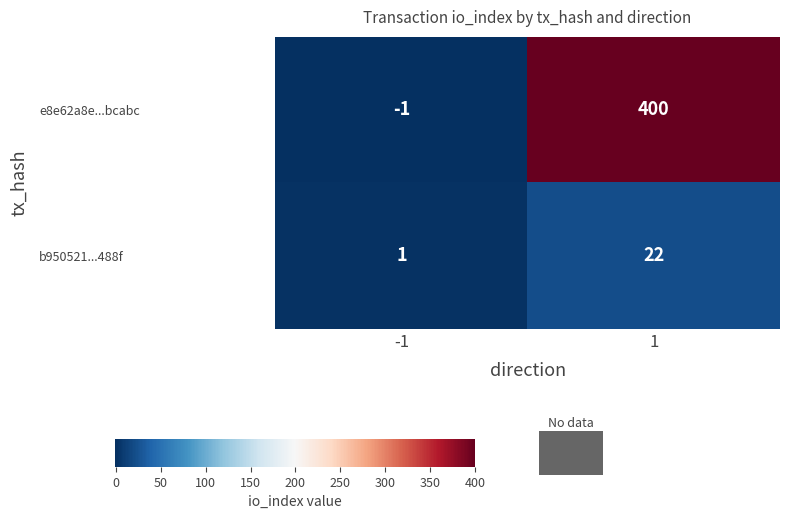

Rank the series by their maximum value, from highest to lowest.

e8e62a8e...bcabc, b950521...488f